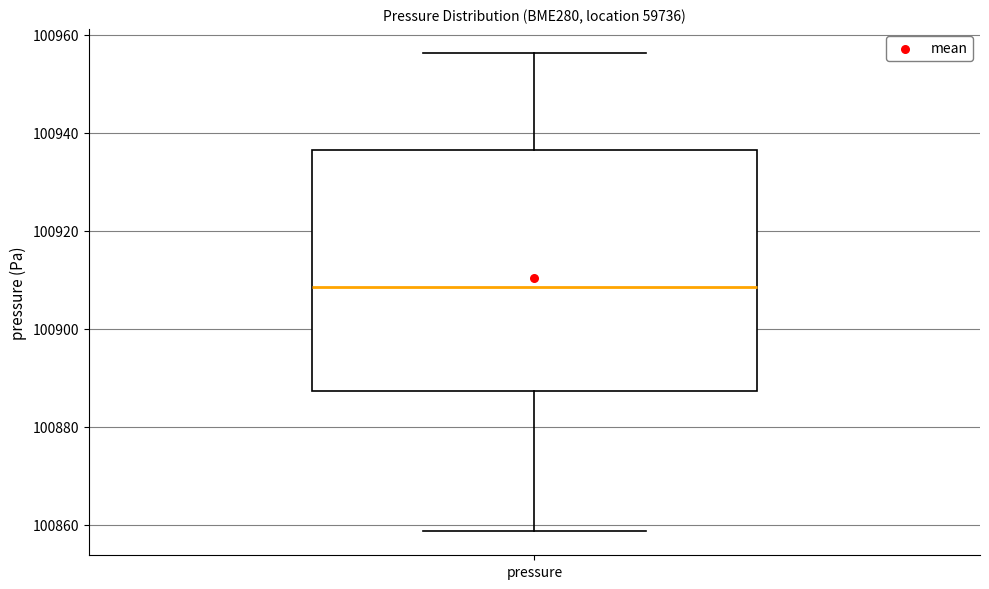

Read this box plot against the y-axis: the position of the median line, the range covered by the box, and the ends of both whiskers. The values are not printed on the chart, so give them approximately, as read against the axis.

median 100908, box 100888 to 100936, whiskers 100858 to 100956